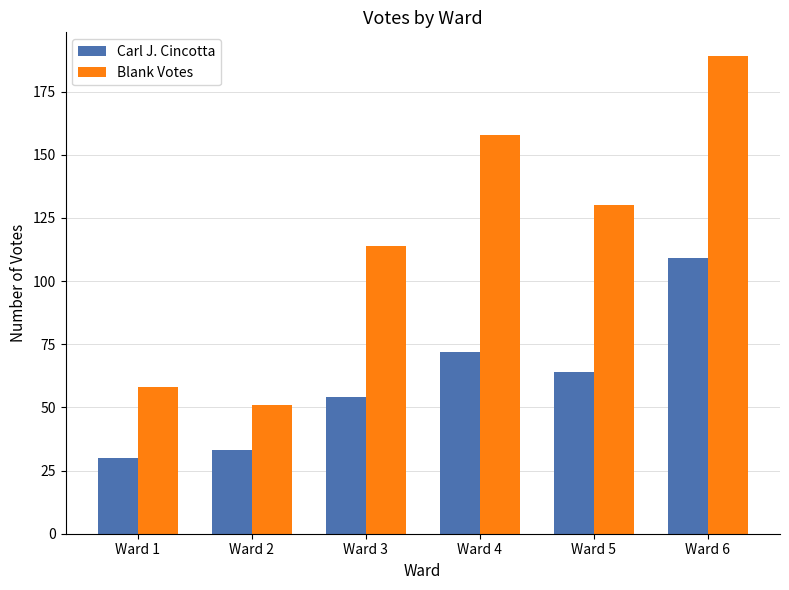

Which series has the largest total across all categories?

Blank Votes